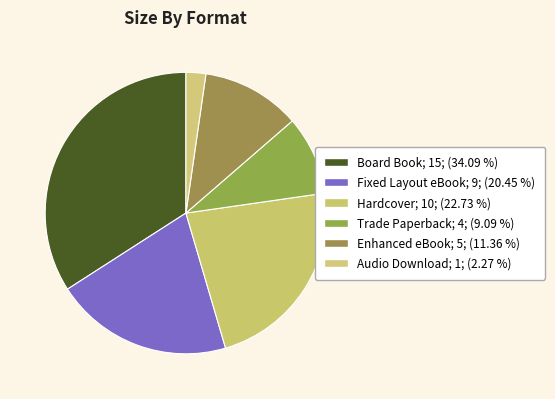

What is the total percentage of Fixed Layout eBook and Trade Paperback?

29.5%